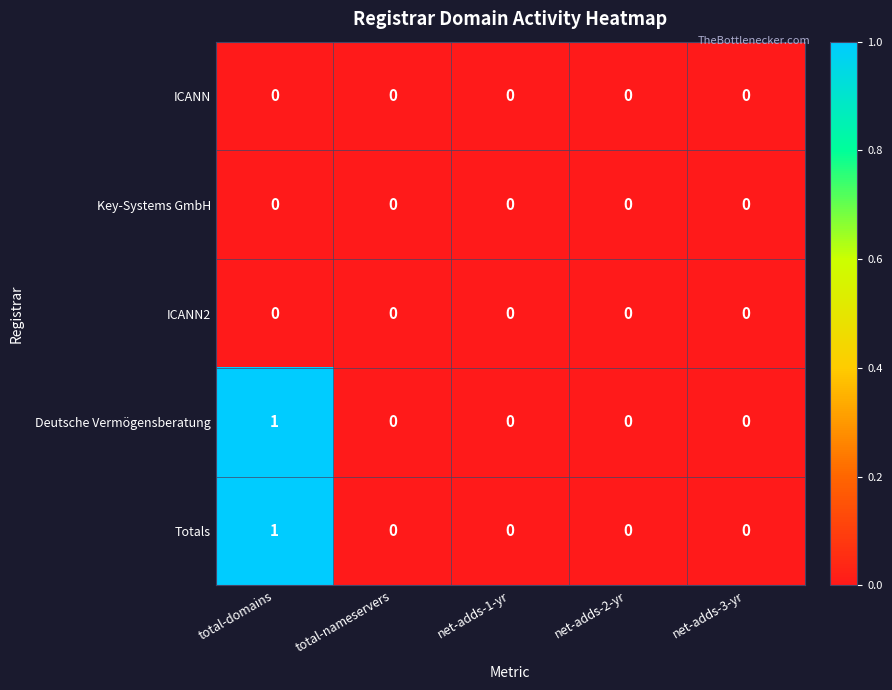

At which category is the sum across all series the highest?

total-domains